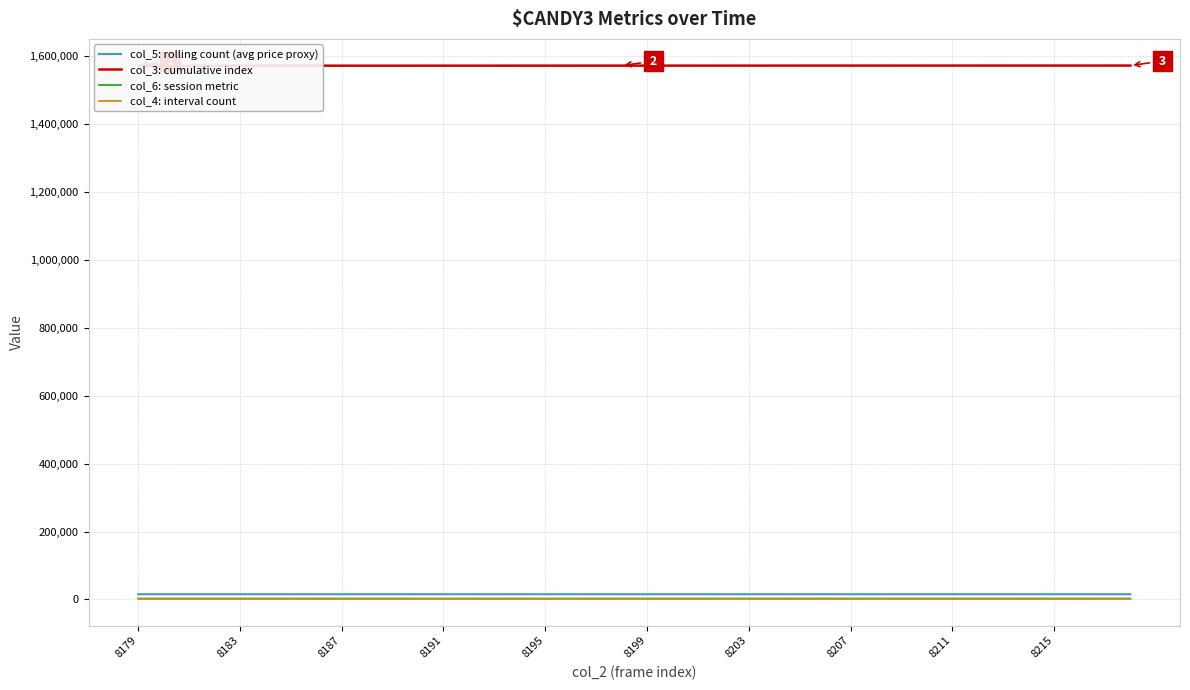

What is the difference between the maximum and minimum values in the col_3: cumulative index series?

440